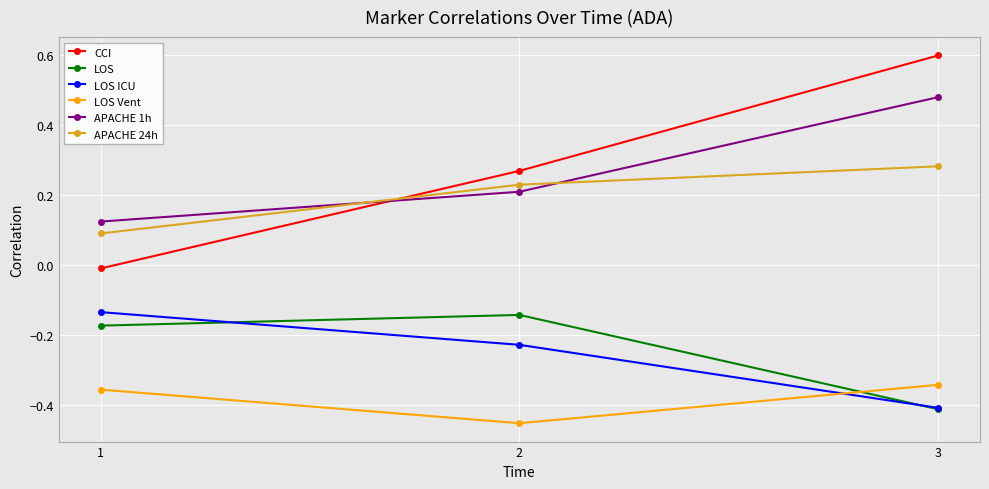

Is this an area chart (filled region under the line)?

No